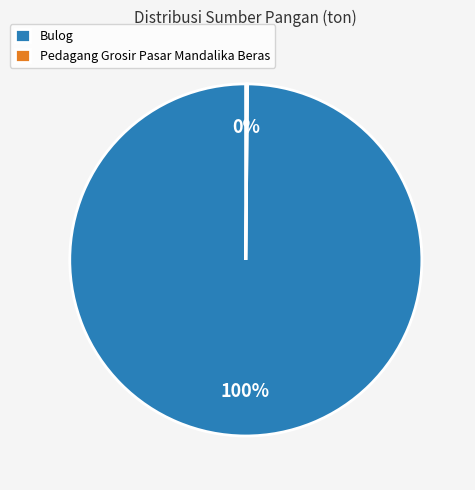

Does any single category account for the majority?

Yes